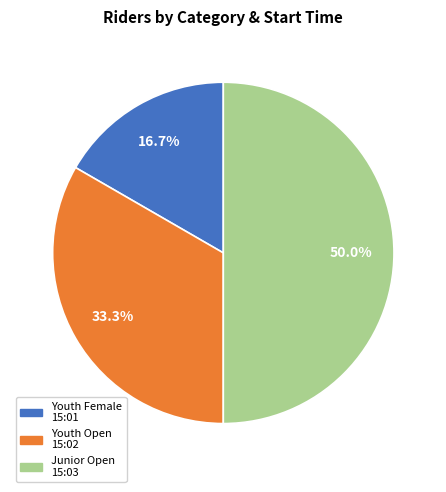

What is the smallest slice in the pie chart?

Youth Female 15:01